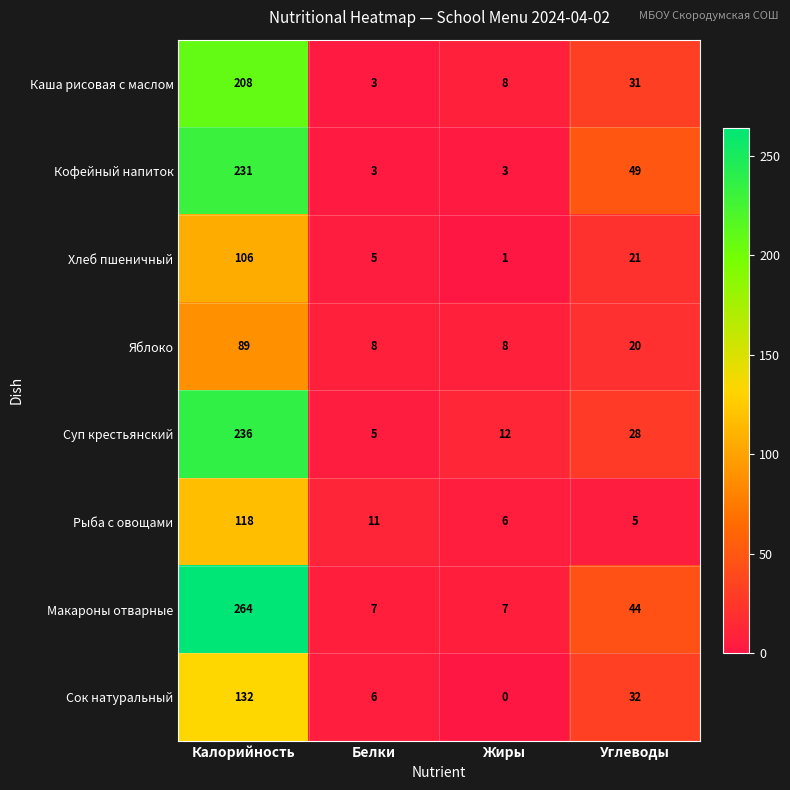

What is the total value across all series at Углеводы?

230